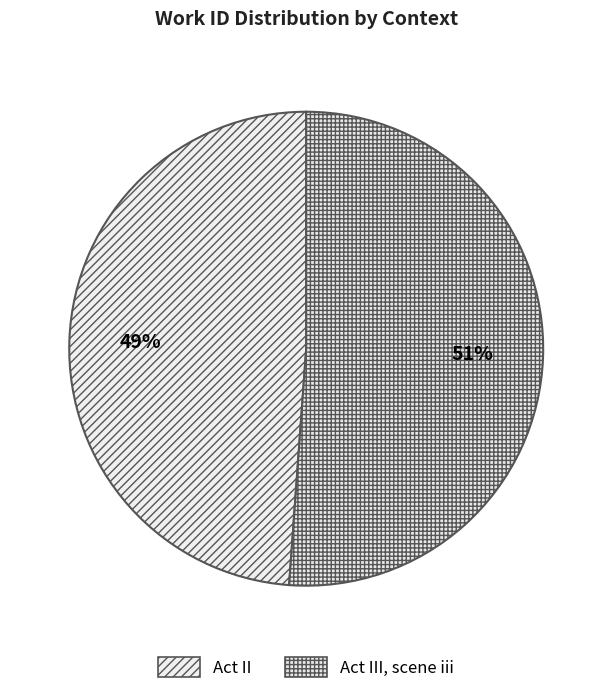

The Act II slice represents 57% of the pie. True or false?

False